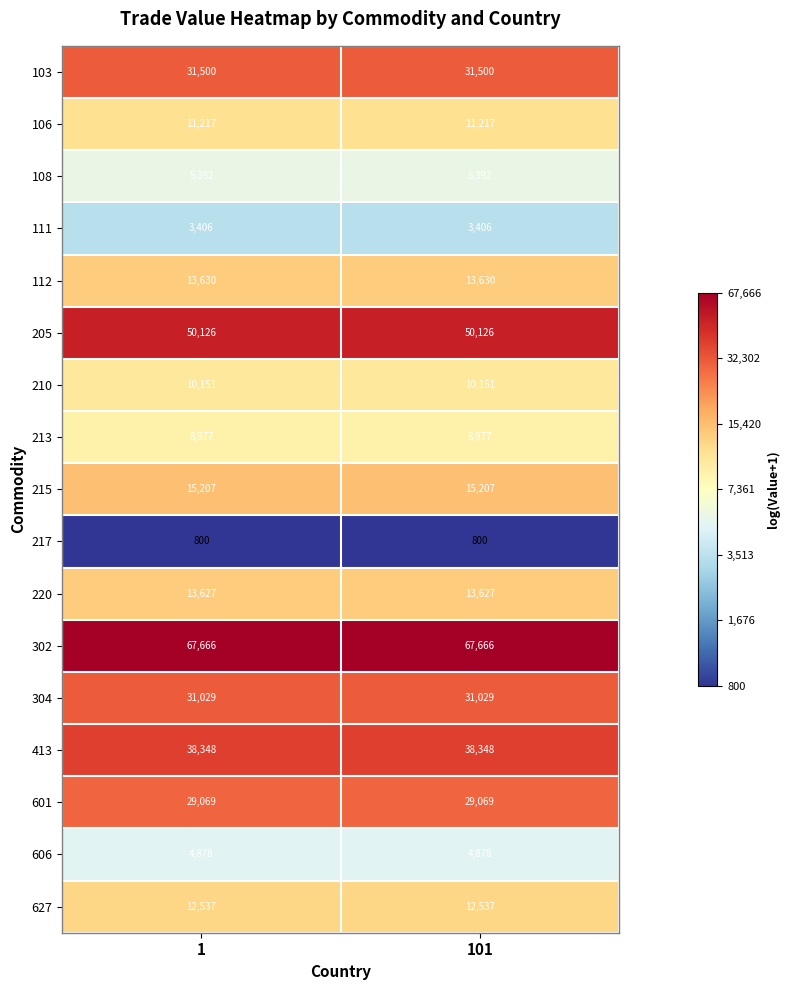

The 108 series shows 8150 at 1. True or false?

False